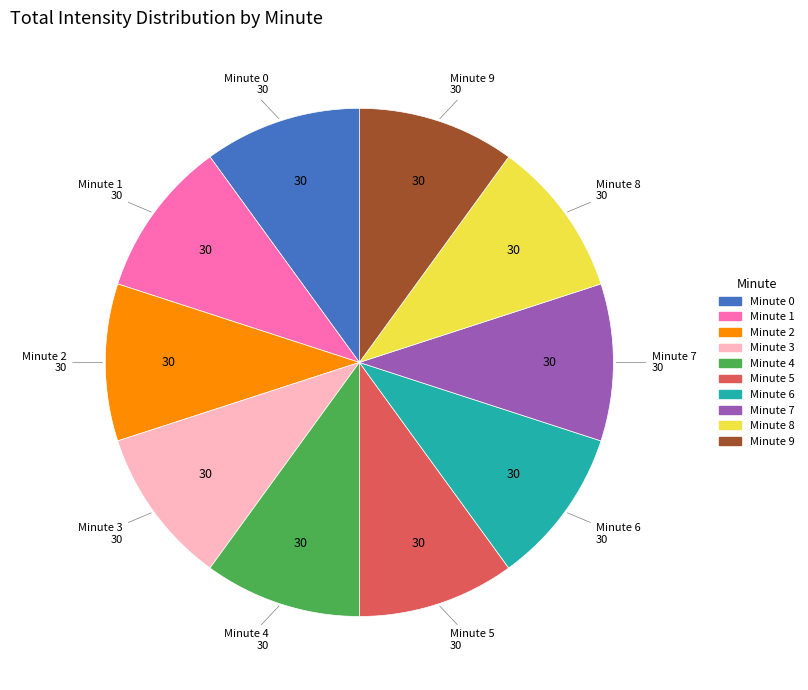

Is there any slice that represents more than half of the pie?

No